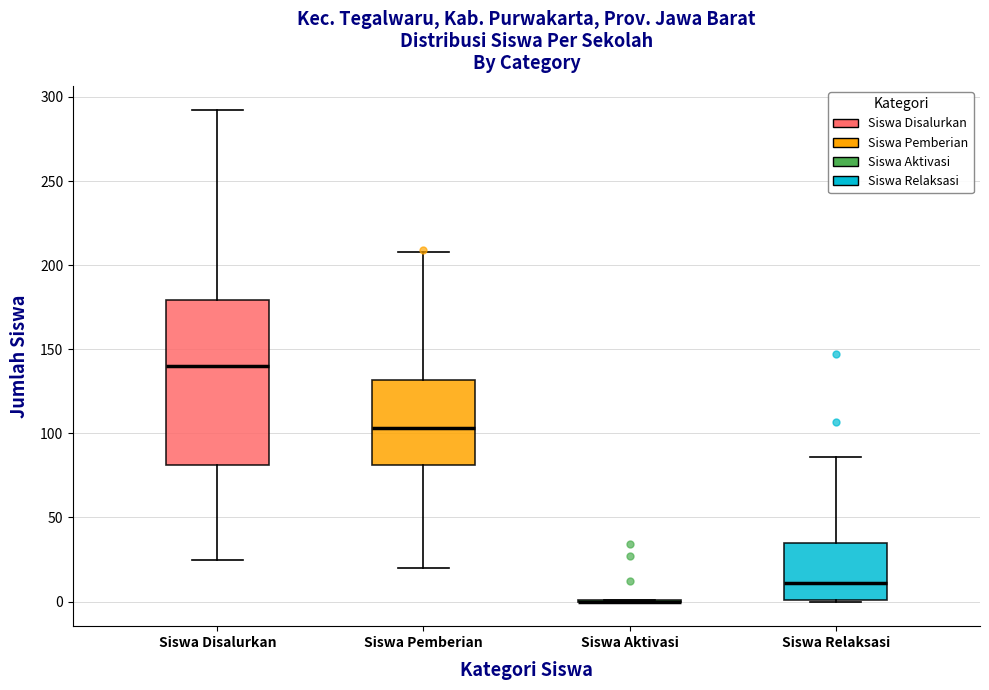

Which box is the tallest, from its lower edge to its upper edge?

Siswa Disalurkan